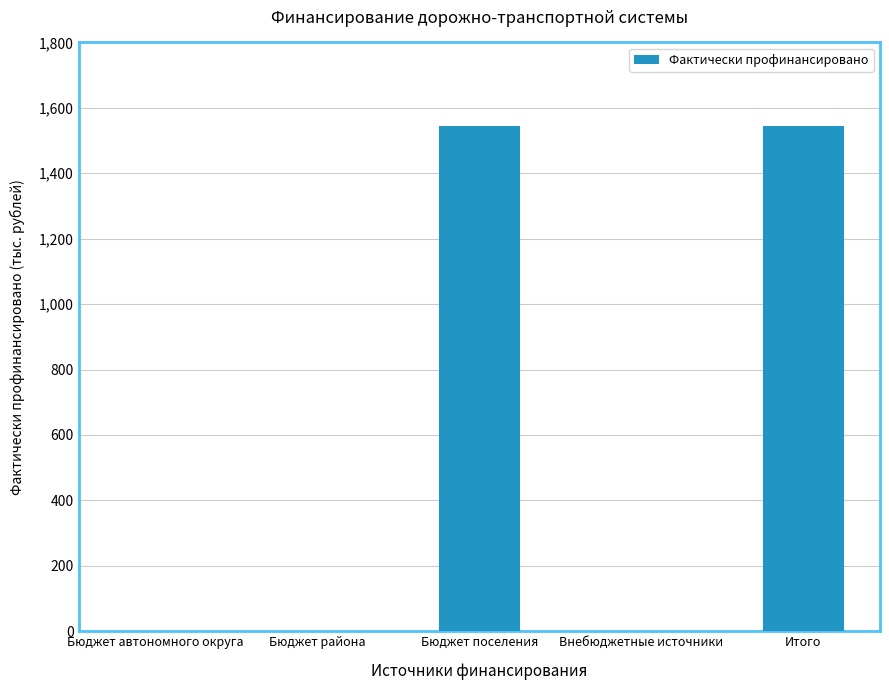

Reading right to left, transcribe all the data shown in this chart.

1543.4	0.0	1543.4	0.0	0.0